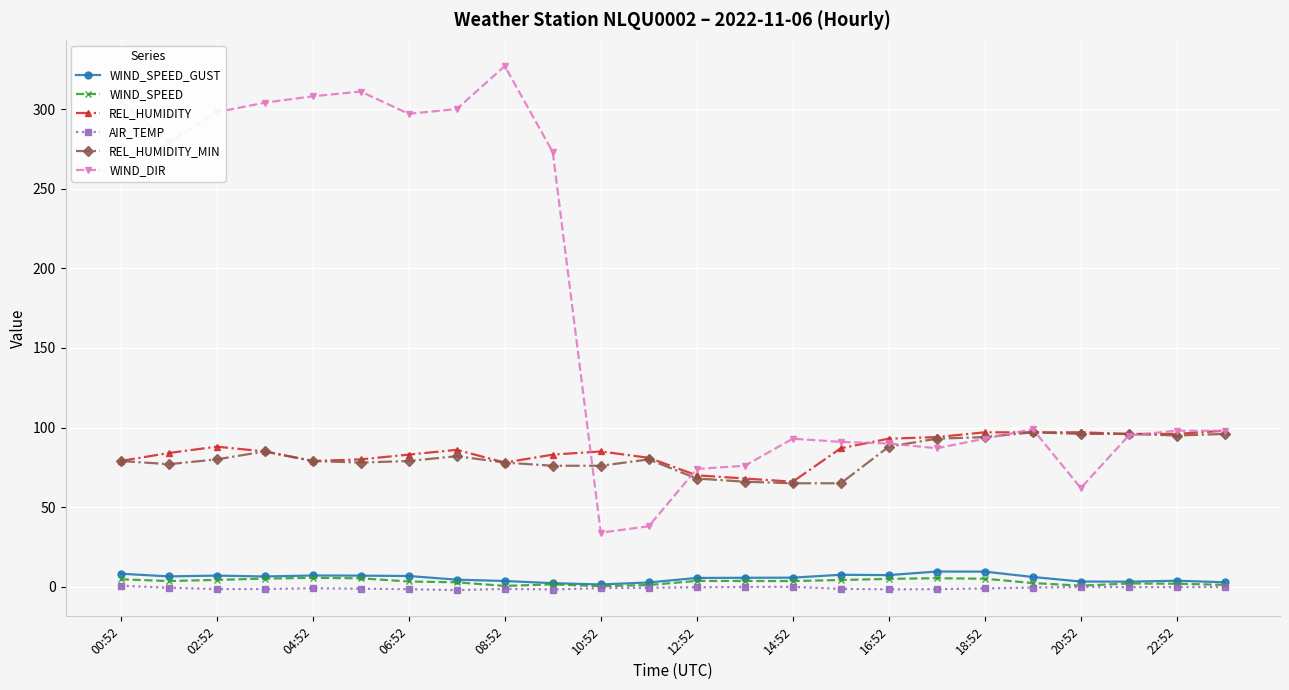

True or false: REL_HUMIDITY_MIN and AIR_TEMP cross at least once.

False